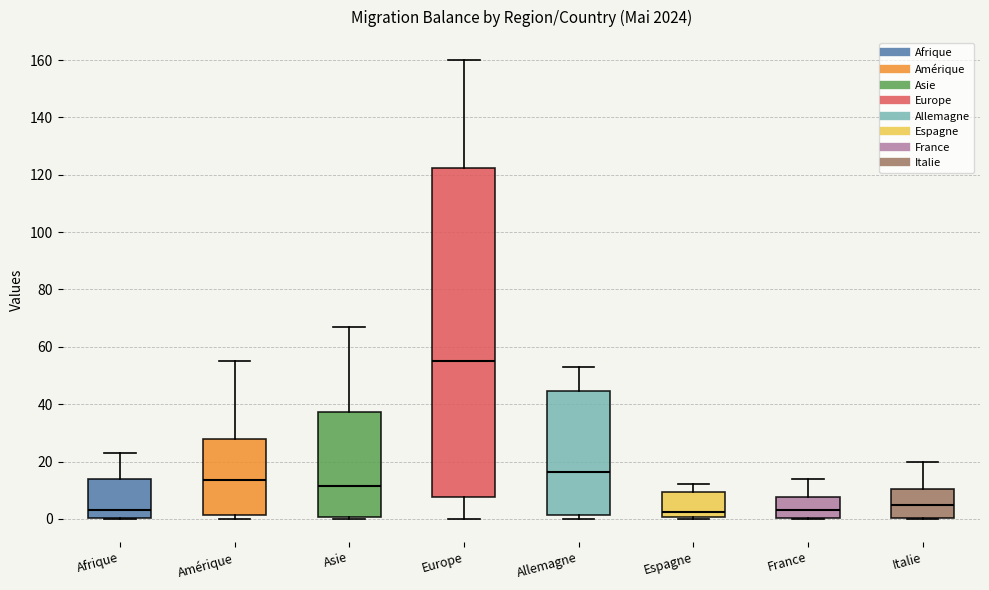

Reading left to right, transcribe this box plot: for each box, give where its median line is, the range the box spans, and where its two whiskers end, as read against the y-axis. The values are not printed on the chart, so give them approximately, as read against the axis.

Afrique: median 4, box 0 to 14, whiskers 0 to 24
Amérique: median 14, box 2 to 28, whiskers 0 to 56
Asie: median 12, box 0 to 38, whiskers 0 (just below the box's lower edge) to 68
Europe: median 56, box 8 to 122, whiskers 0 to 160
Allemagne: median 16, box 2 to 44, whiskers 0 to 54
Espagne: median 2, box 0 to 10, whiskers 0 to 12
France: median 4, box 0 to 8, whiskers 0 to 14
Italie: median 6, box 0 to 10, whiskers 0 to 20